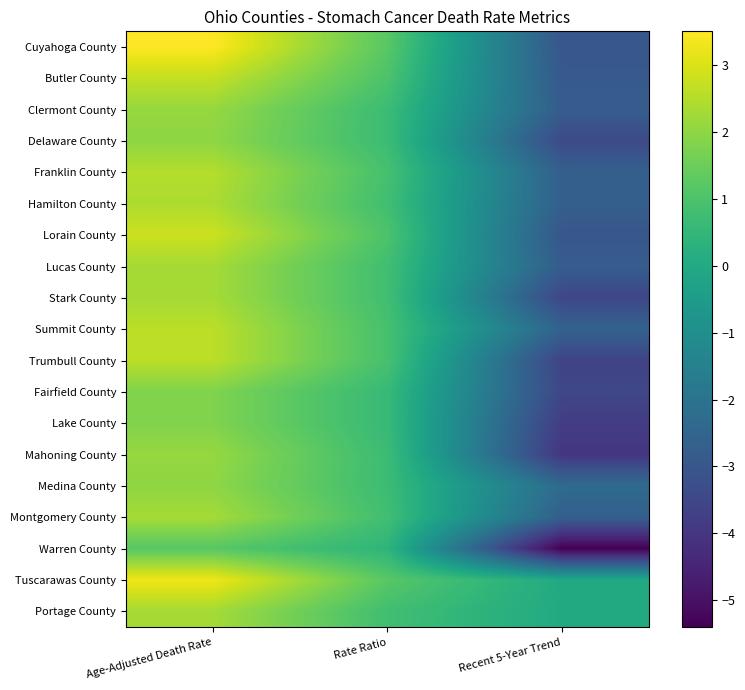

Which series has the largest range (max minus min)?

Warren County